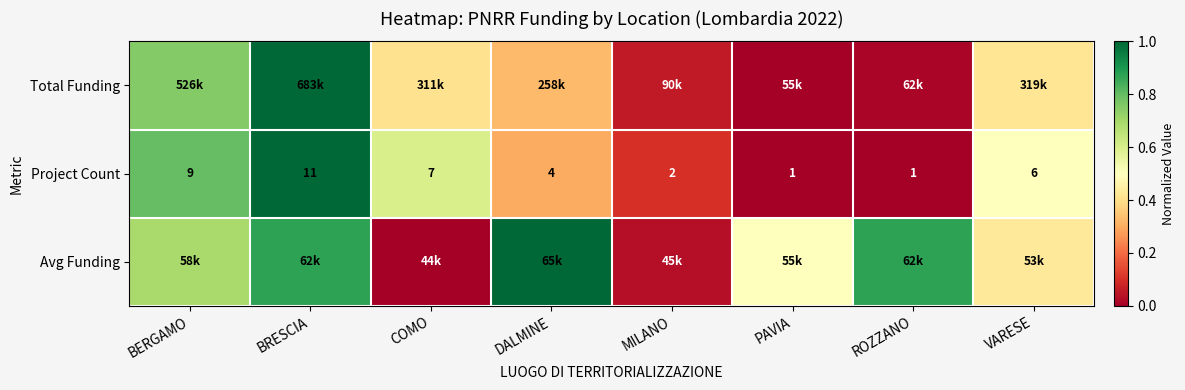

Where does the Project Count series first go above 6?

BERGAMO